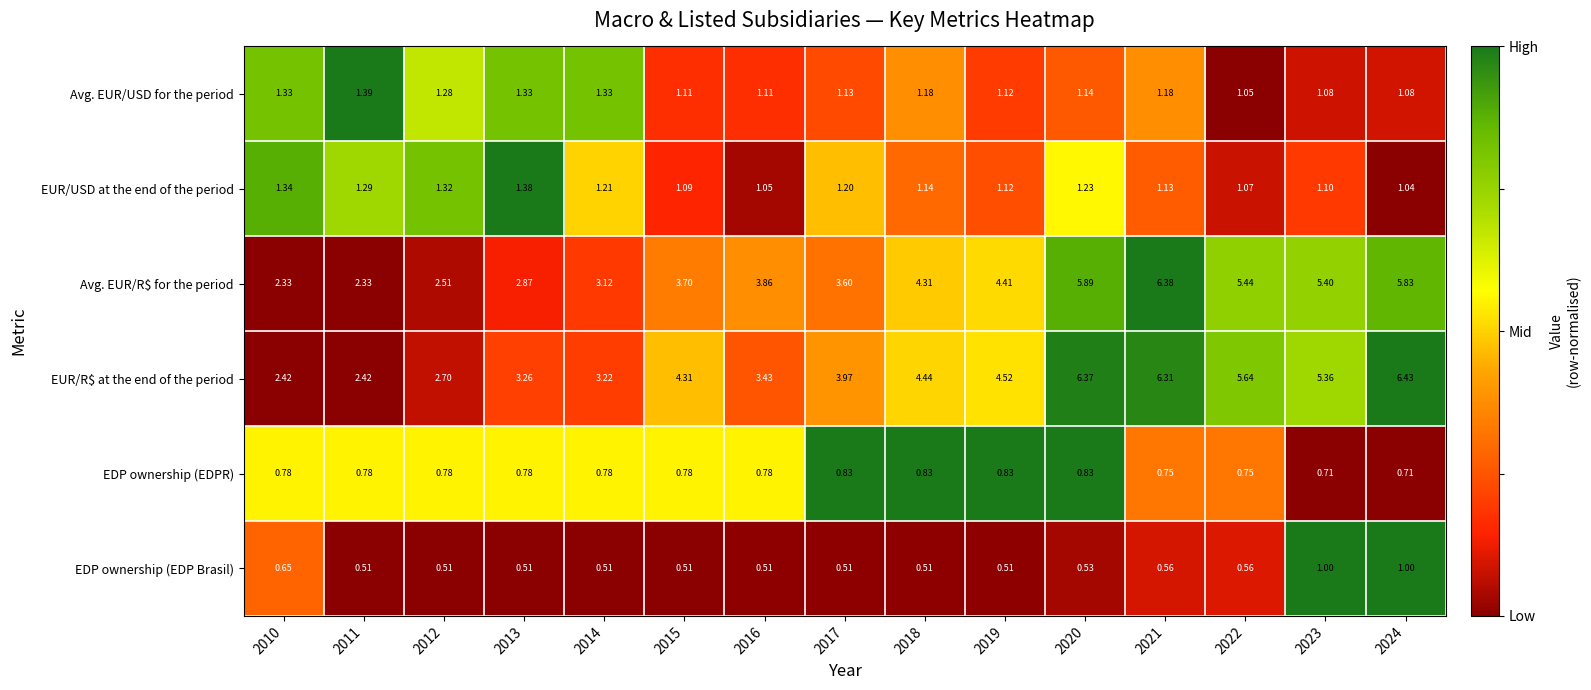

Between 2019 and 2020, which series saw the biggest shift?

EUR/R$ at the end of the period